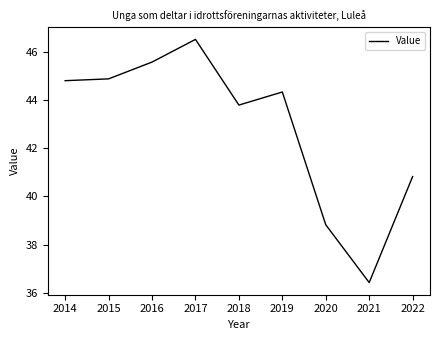

True or false: the data shows 67.4 at 2014.

False